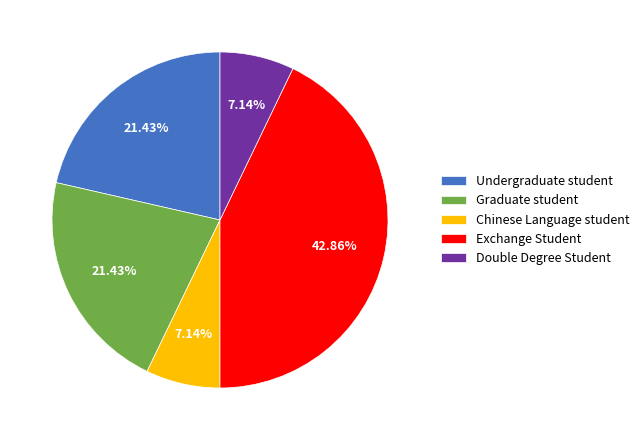

How many segments does this pie chart have?

5